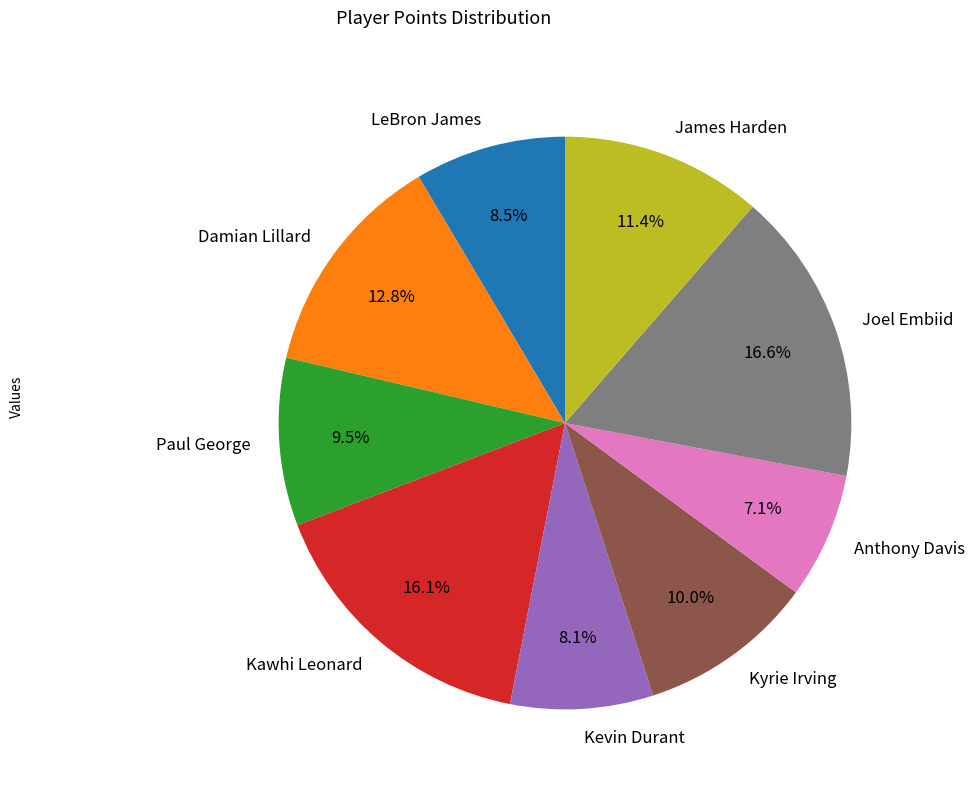

What is the ratio of the value at Kawhi Leonard to the value at LeBron James?

1.9